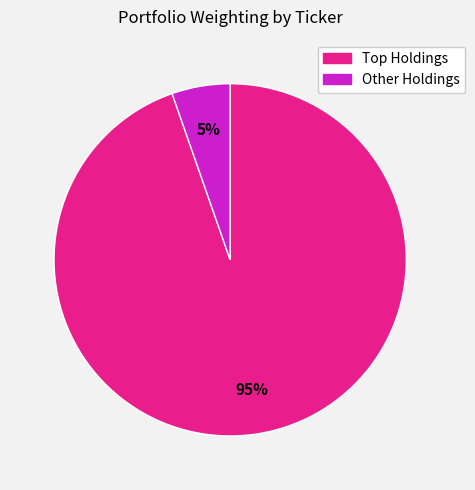

Count the number of slices in the pie.

2